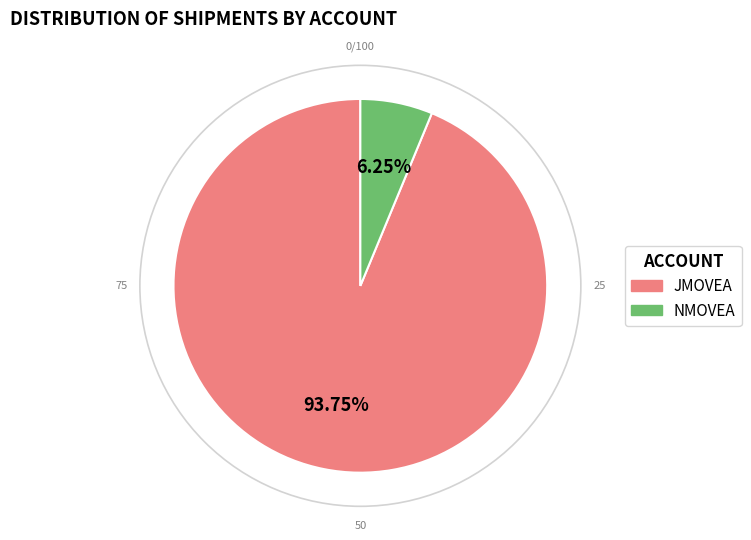

How many slices are in this pie chart?

2